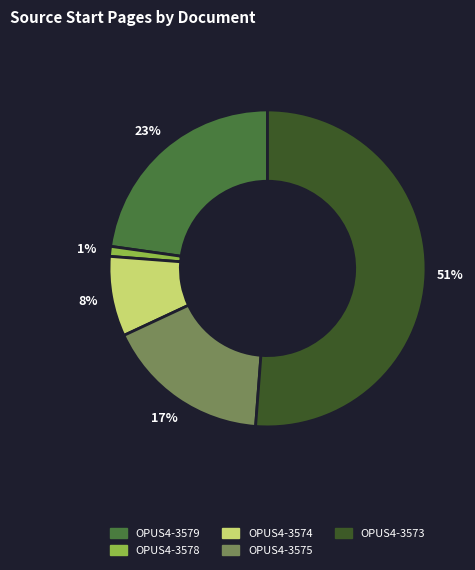

Do OPUS4-3575 and OPUS4-3574 together represent more than half of the pie?

No